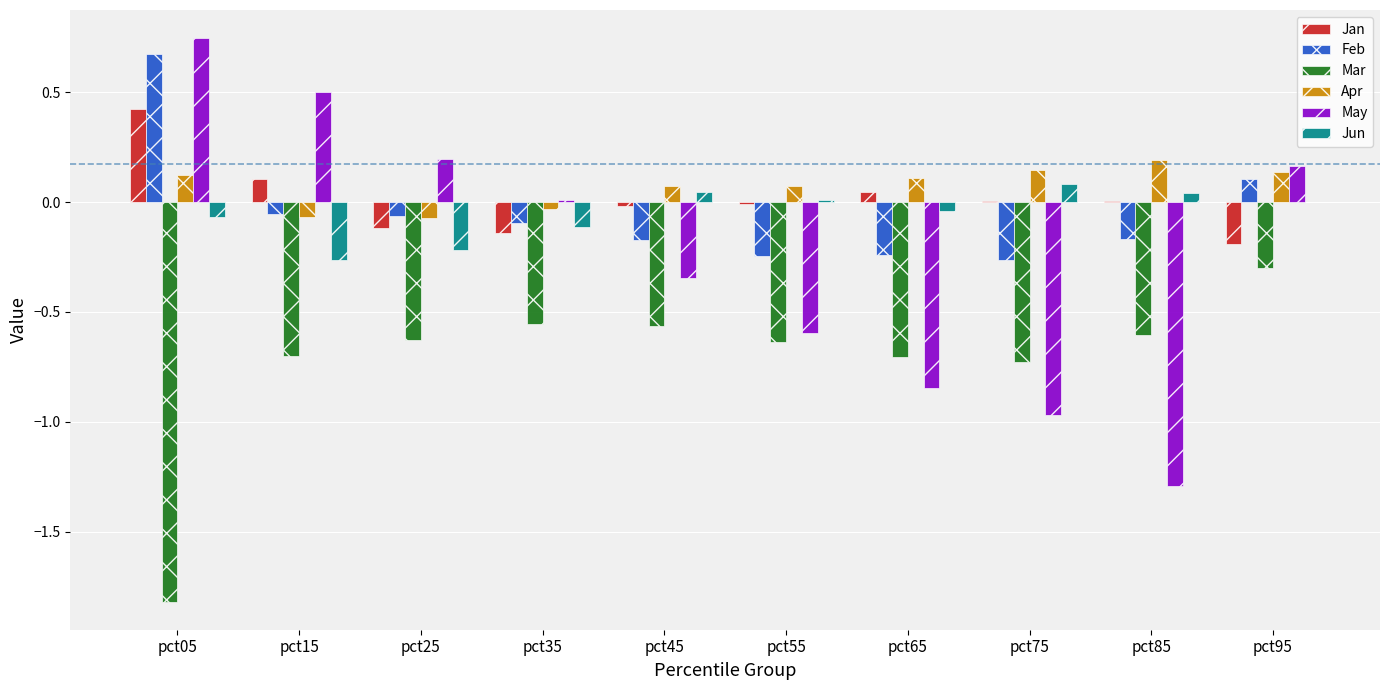

What is the sum of all Feb values?

-0.5